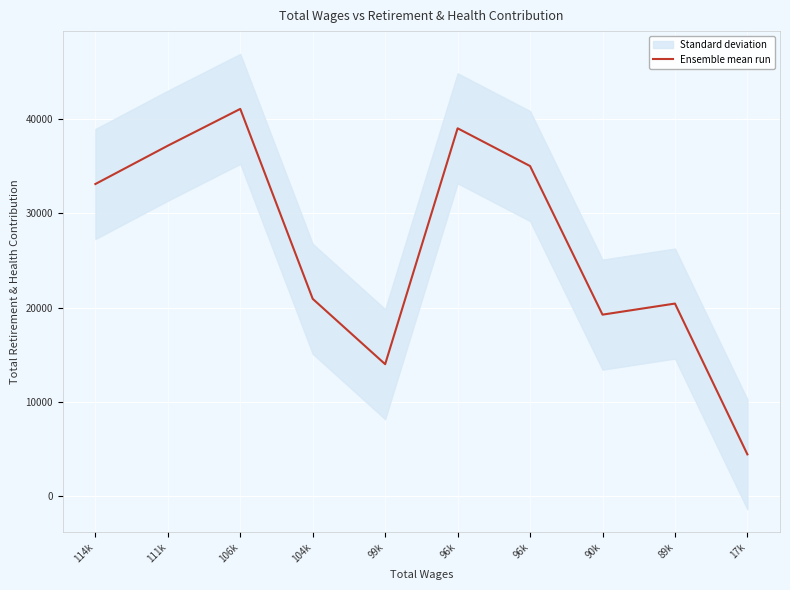

True or false: the data shows 21713 at 111k.

False